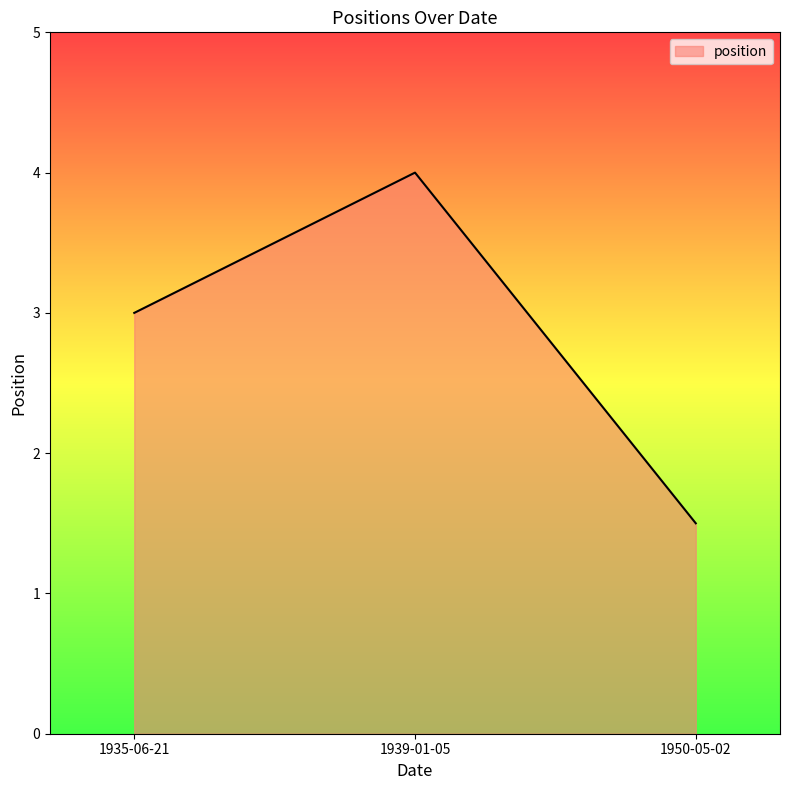

At which label does position reach its peak?

1939-01-05